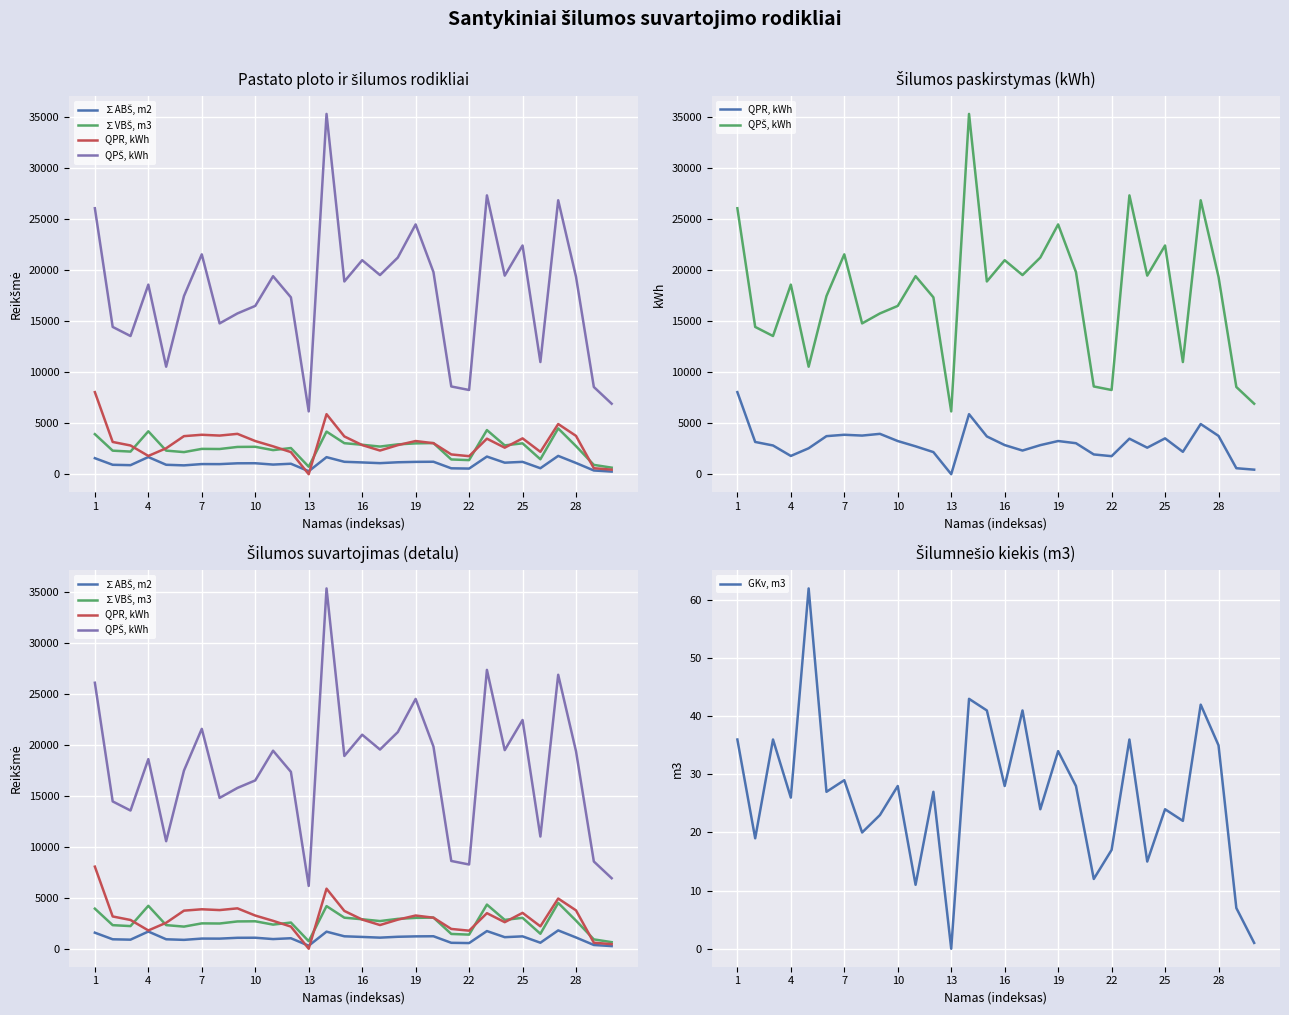

What is the highest value of the GKv, m3 series?

62